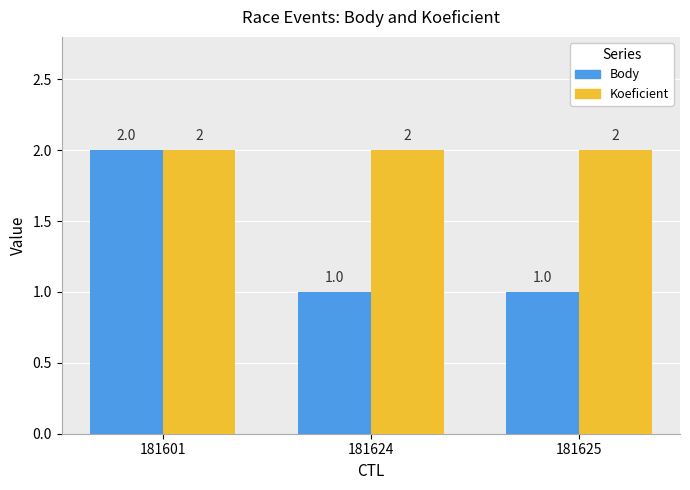

Which series has the largest range (max minus min)?

Body